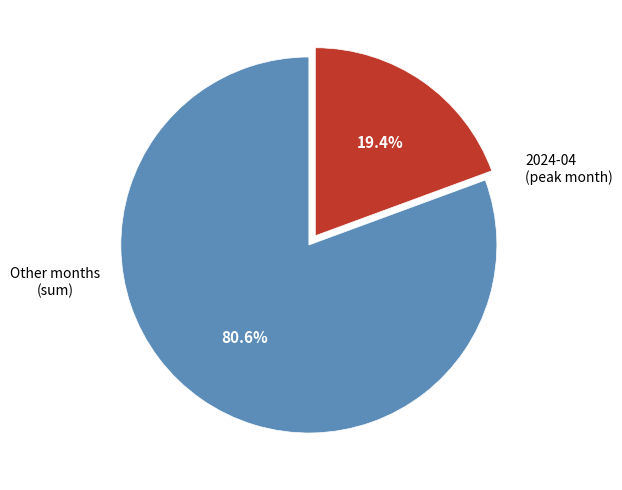

Does any single category account for the majority?

Yes